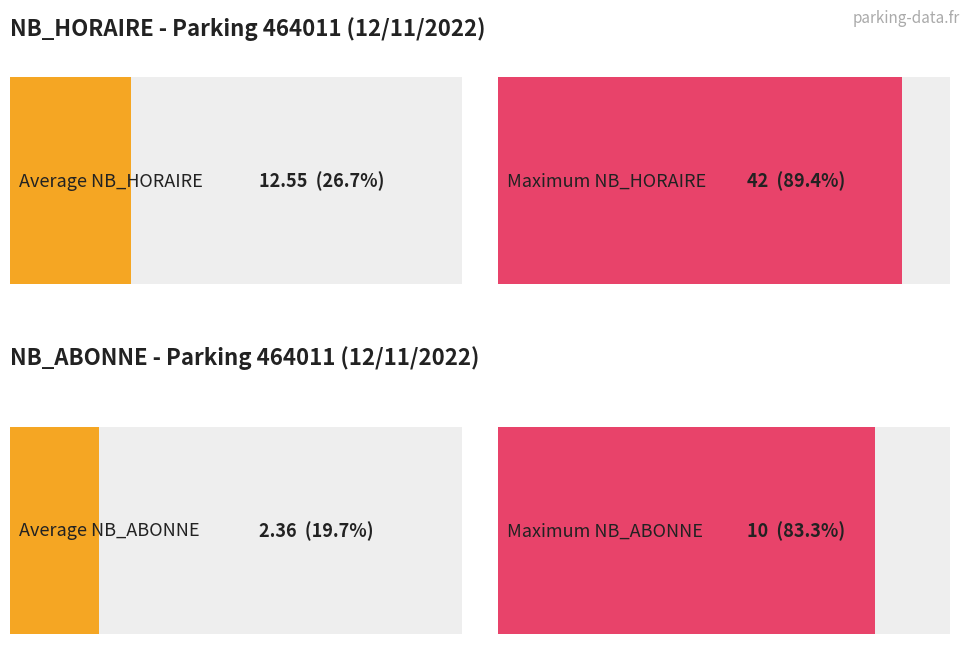

How many series are shown in this chart?

2